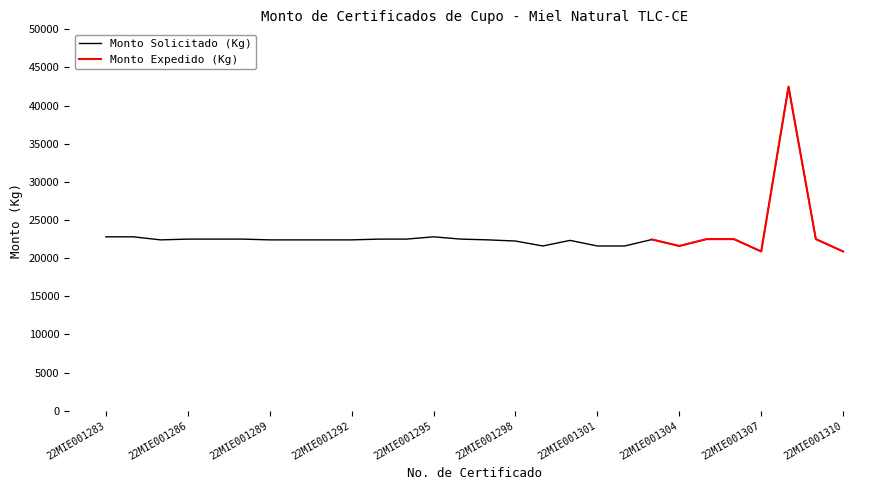

Rank the categories by value from highest to lowest.

22MIE001308, 22MIE001283, 22MIE001284, 22MIE001295, 22MIE001286, 22MIE001287, 22MIE001288, 22MIE001293, 22MIE001294, 22MIE001296, 22MIE001305, 22MIE001306, 22MIE001309, 22MIE001303, 22MIE001285, 22MIE001289, 22MIE001290, 22MIE001291, 22MIE001292, 22MIE001297, 22MIE001300, 22MIE001298, 22MIE001299, 22MIE001301, 22MIE001302, 22MIE001304, 22MIE001307, 22MIE001310